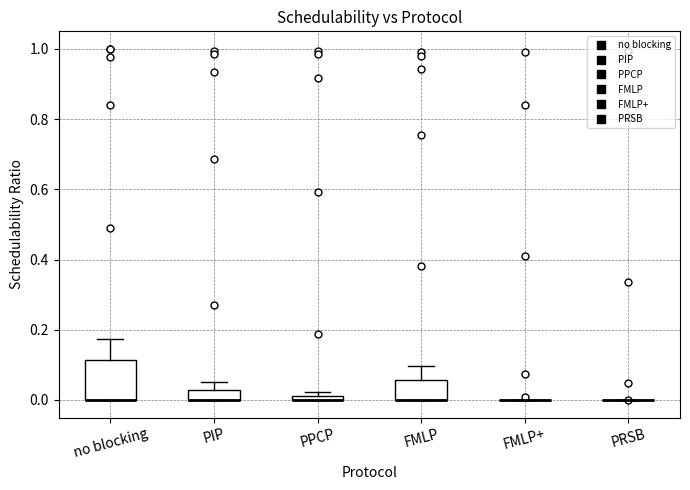

Which box is the tallest, from its lower edge to its upper edge?

no blocking